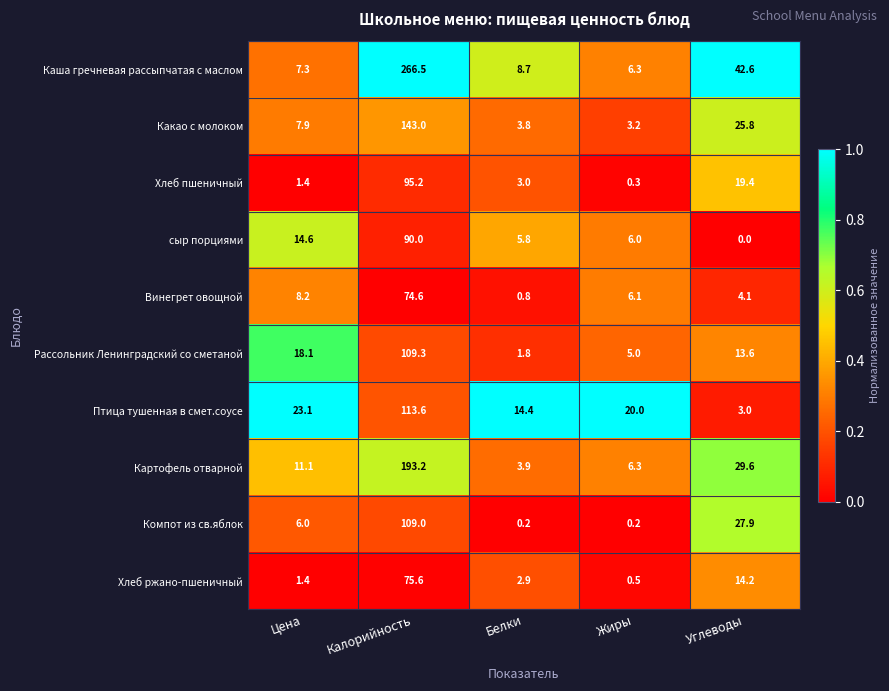

The value of сыр порциями at Калорийность is 152.6. True or false?

False